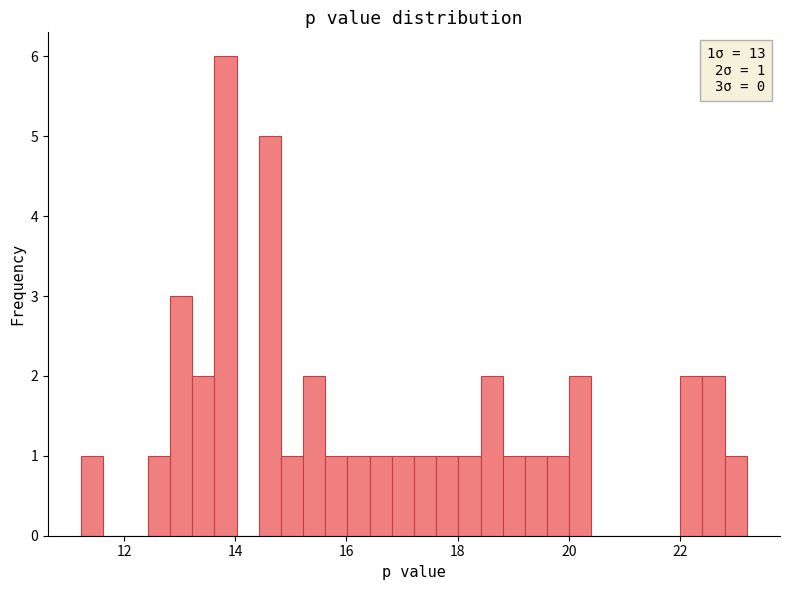

Read against the x-axis, roughly where is the centre of the tallest bar?

13.8